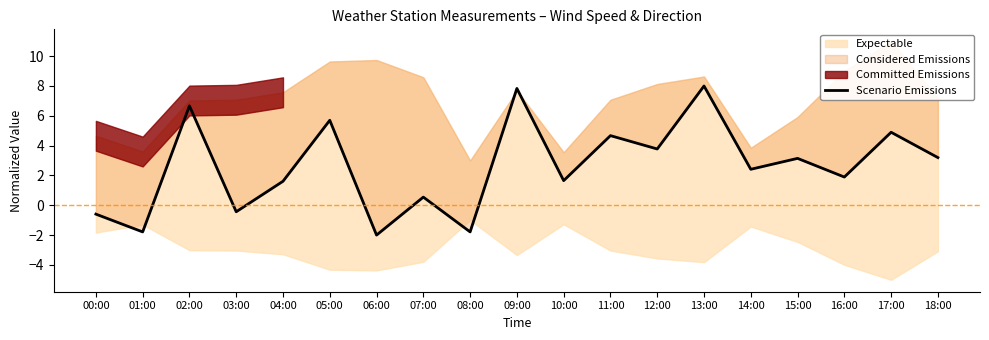

At which label is the value closest to 3?

15:00